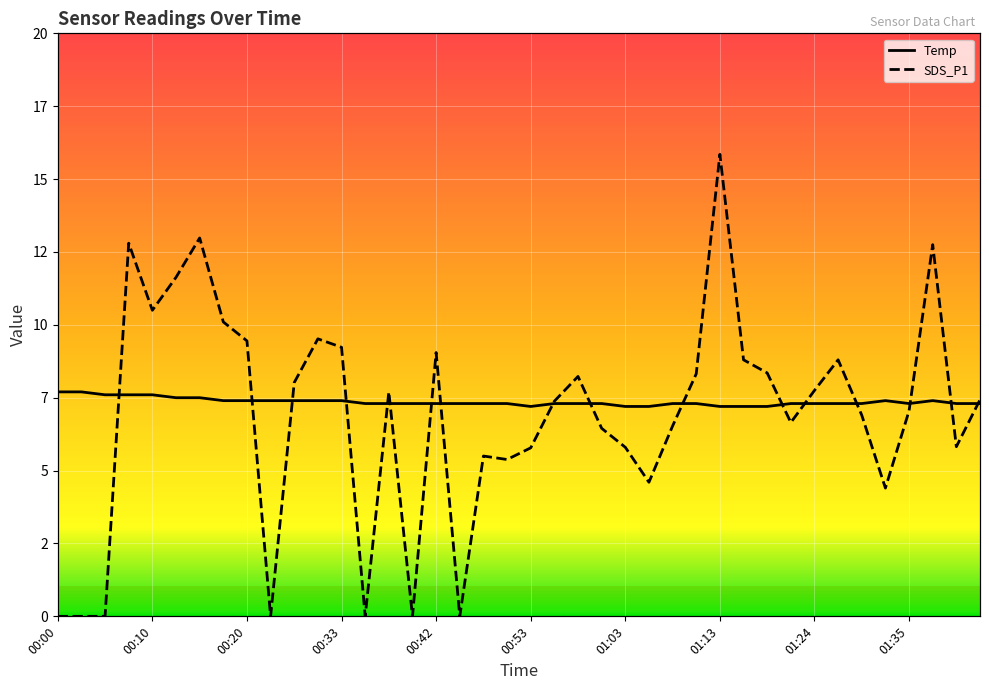

Rank the series at 01:03 from lowest to highest value.

SDS_P1, Temp